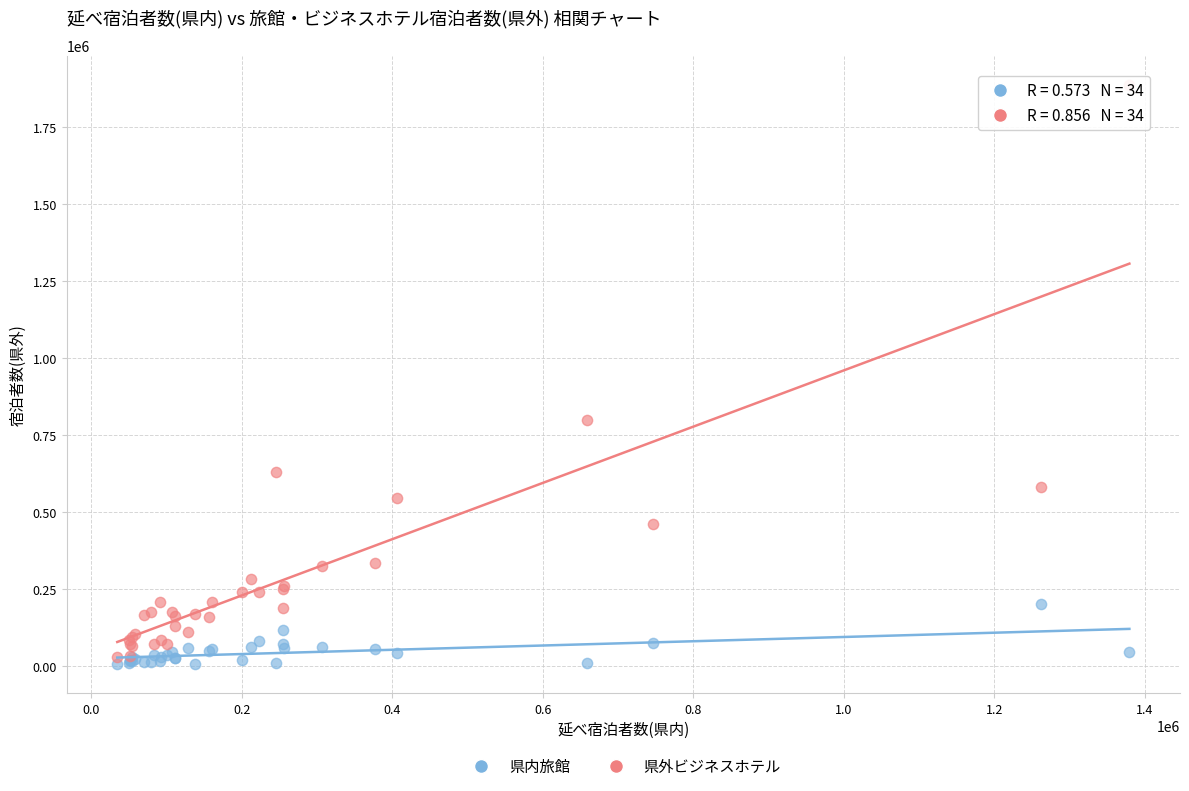

Which series contains the highest Y value?

県外ビジネスホテル